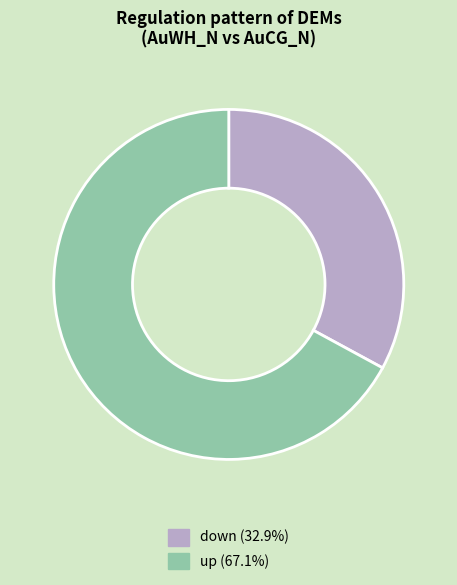

Which slice is the largest?

up